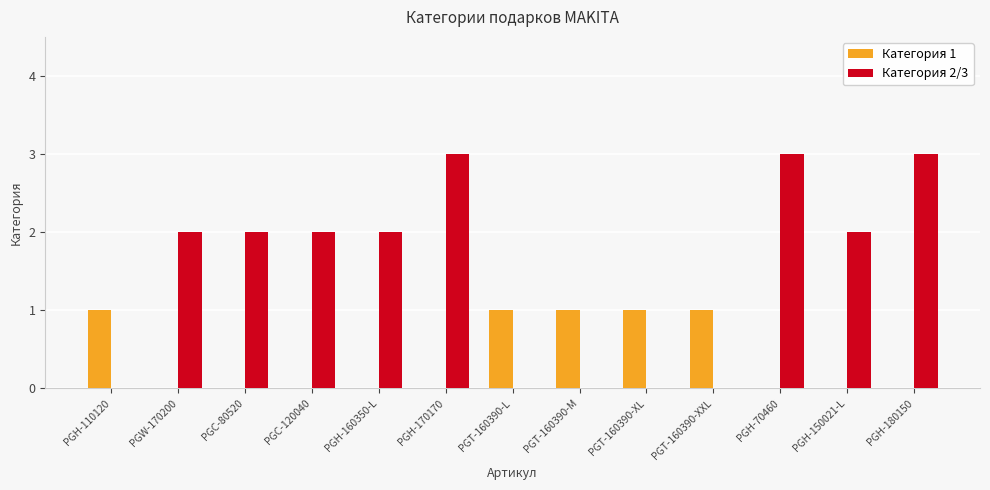

Is it true that Категория 2/3 equals 0 at PGT-160390-XL?

True